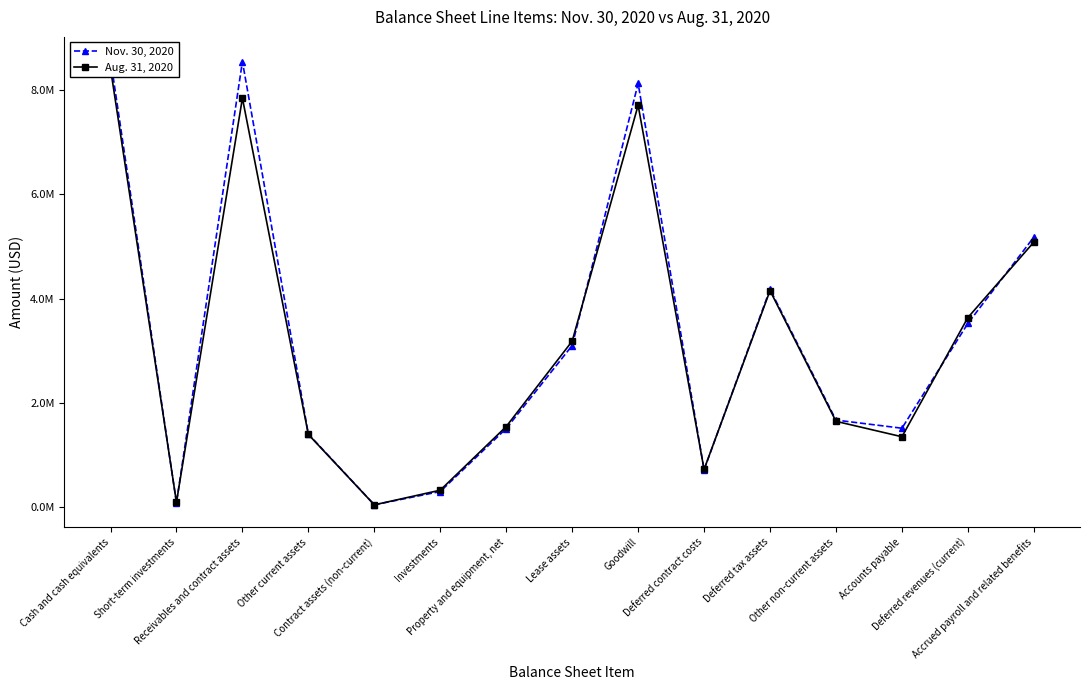

How many intersections are there between Nov. 30, 2020 and Aug. 31, 2020?

8